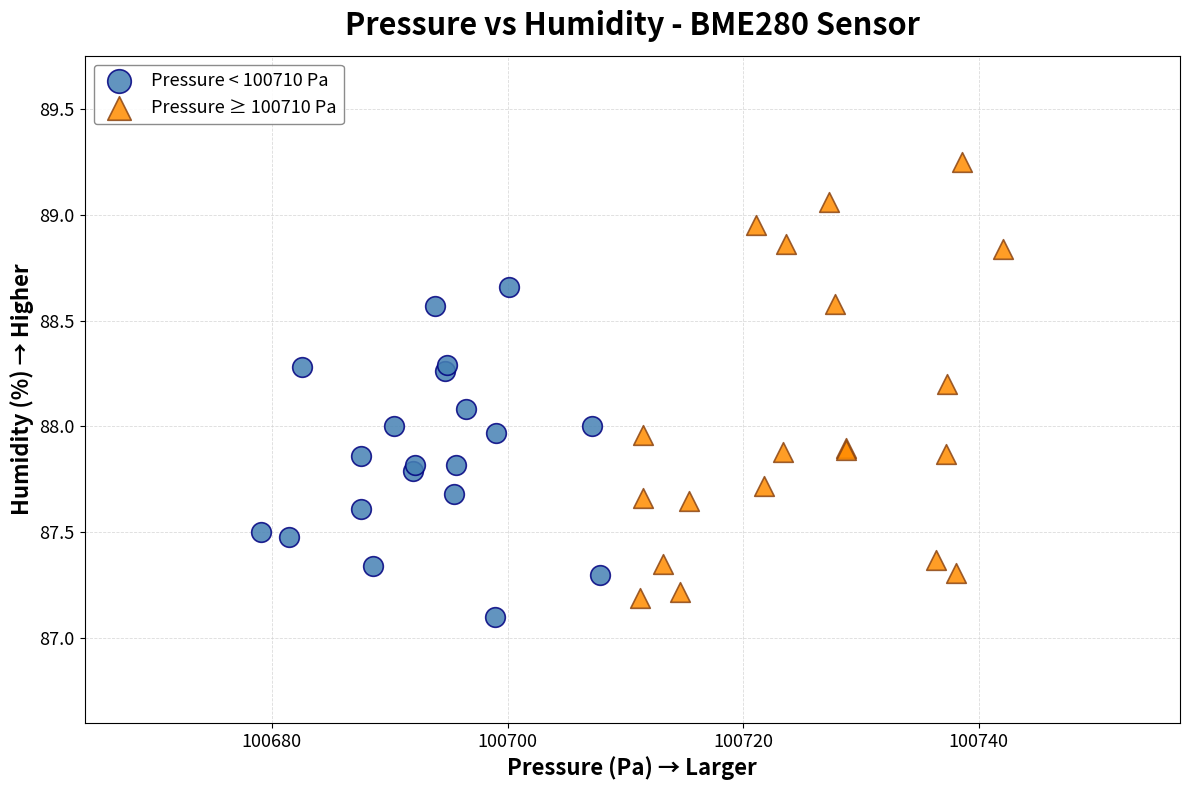

What are all the series names shown in the legend?

Pressure < 100710 Pa, Pressure ≥ 100710 Pa